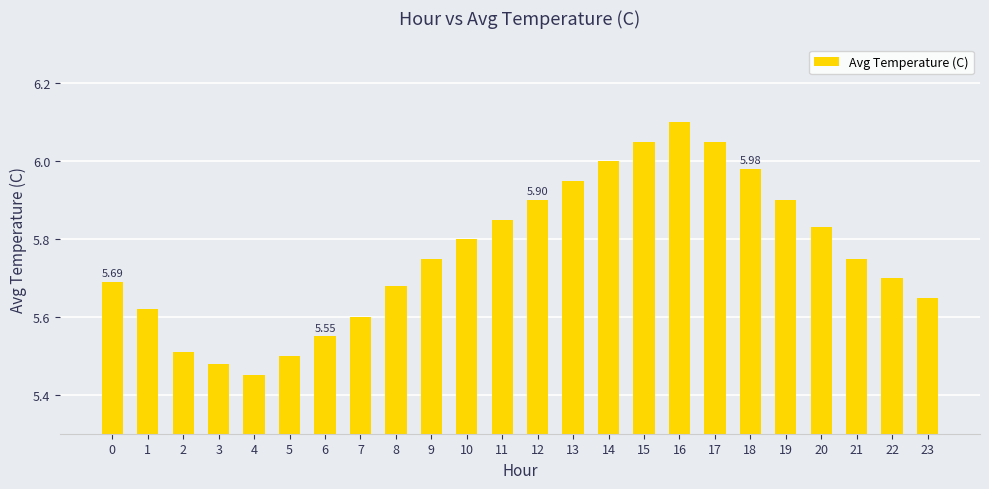

What is the difference between the second highest and second lowest values?

0.6